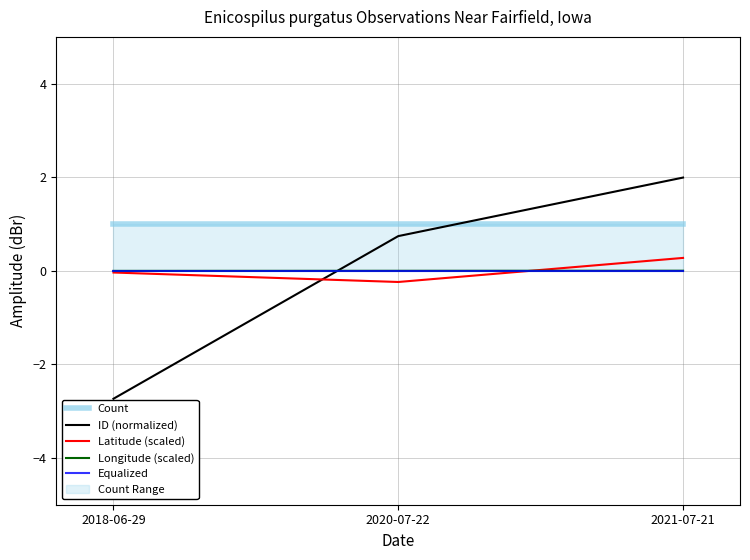

Which category has the lowest value in the Longitude (scaled) series?

2018-06-29